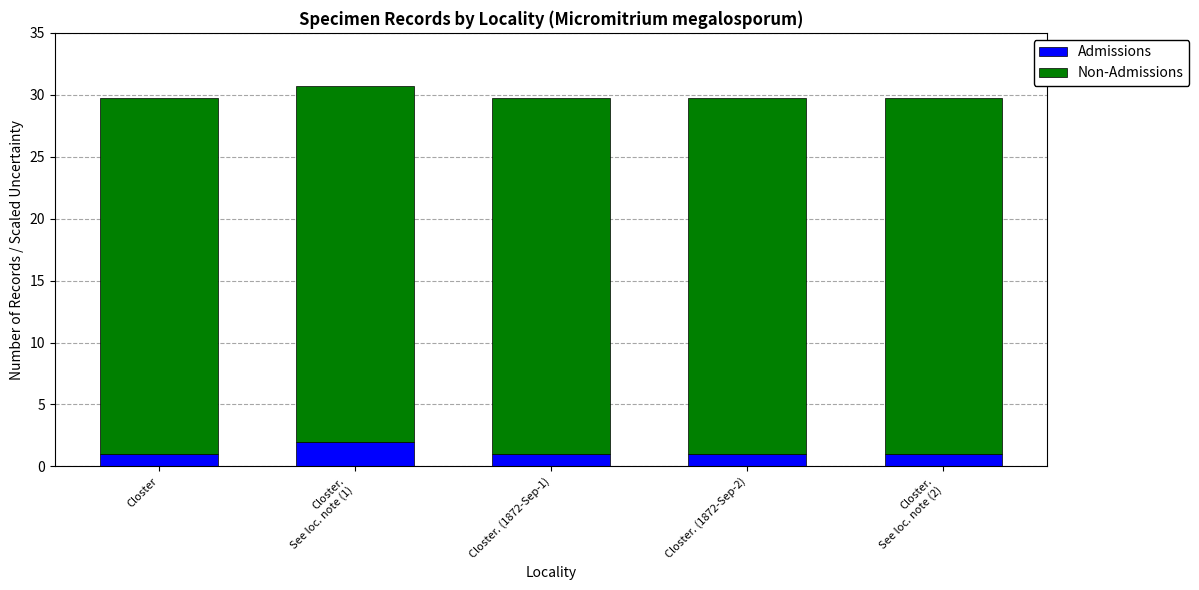

Reading right to left, what are the values for Admissions?

1.0	1.0	1.0	2.0	1.0